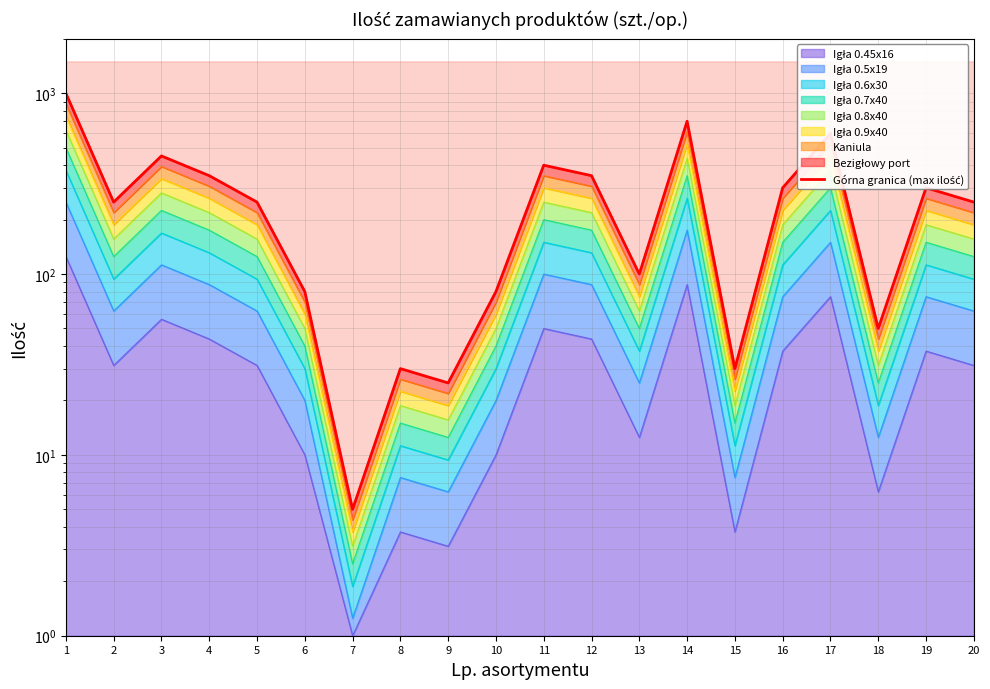

How many categories are shown in the chart?

20